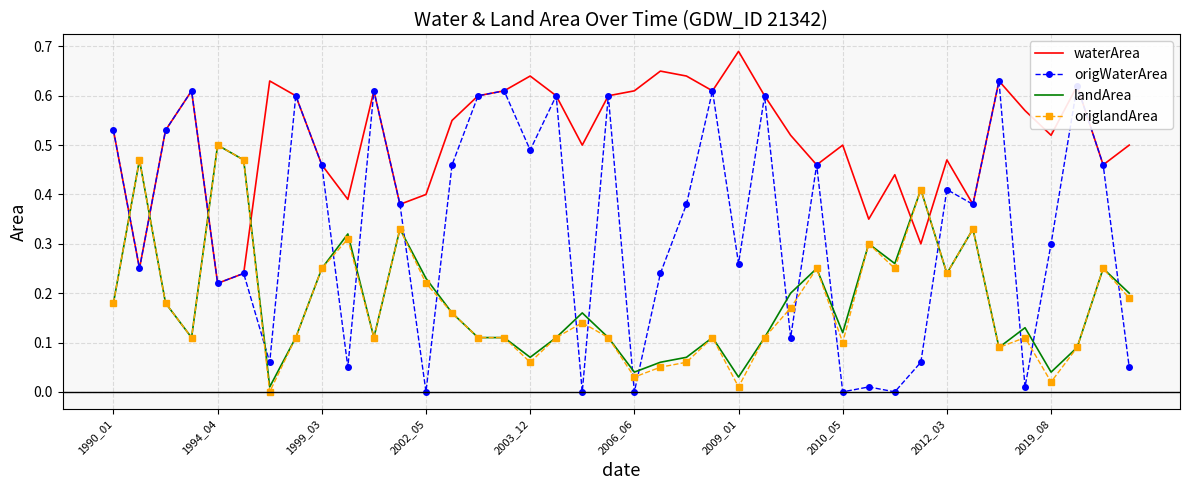

Which series has the largest range (max minus min)?

origWaterArea